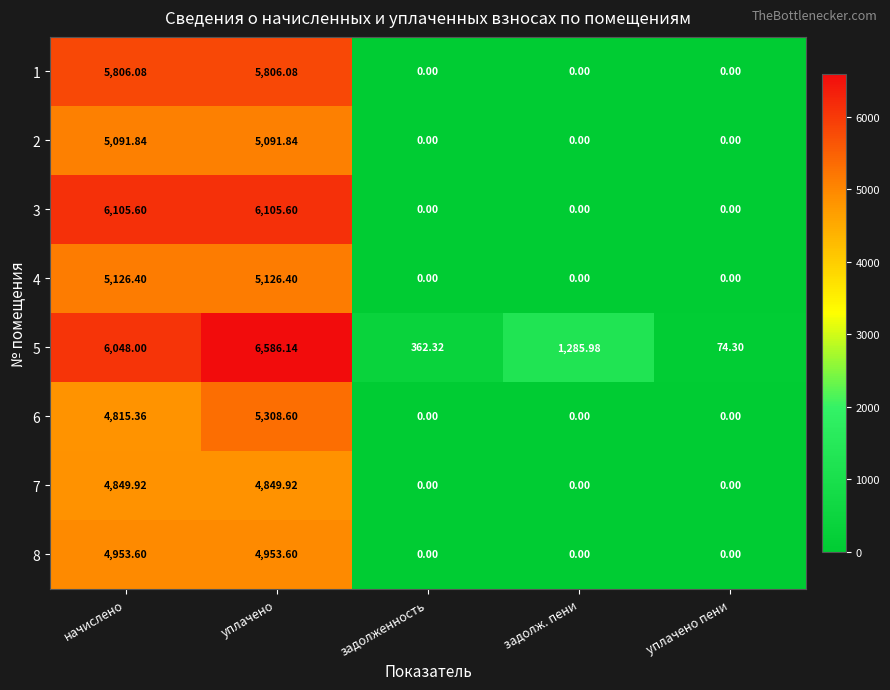

At which category does the chart reach its peak across all series?

уплачено